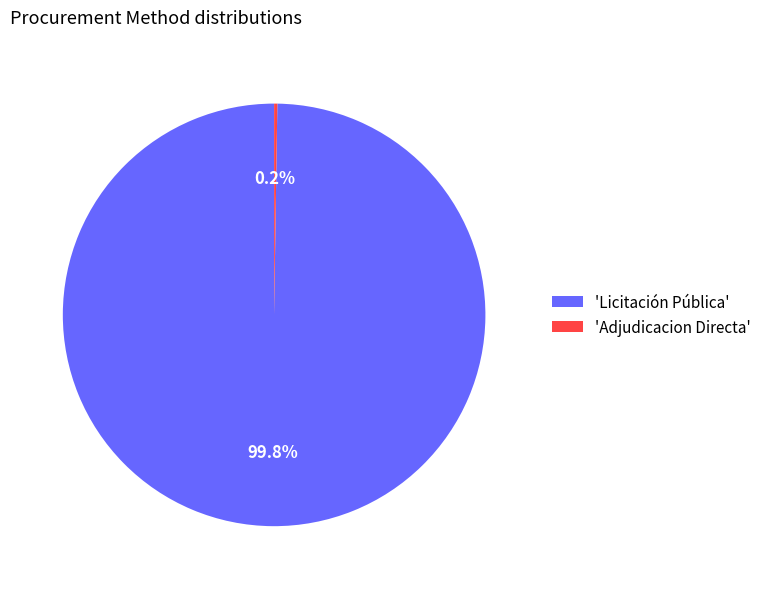

What is the largest slice in the pie chart?

'Licitación Pública'